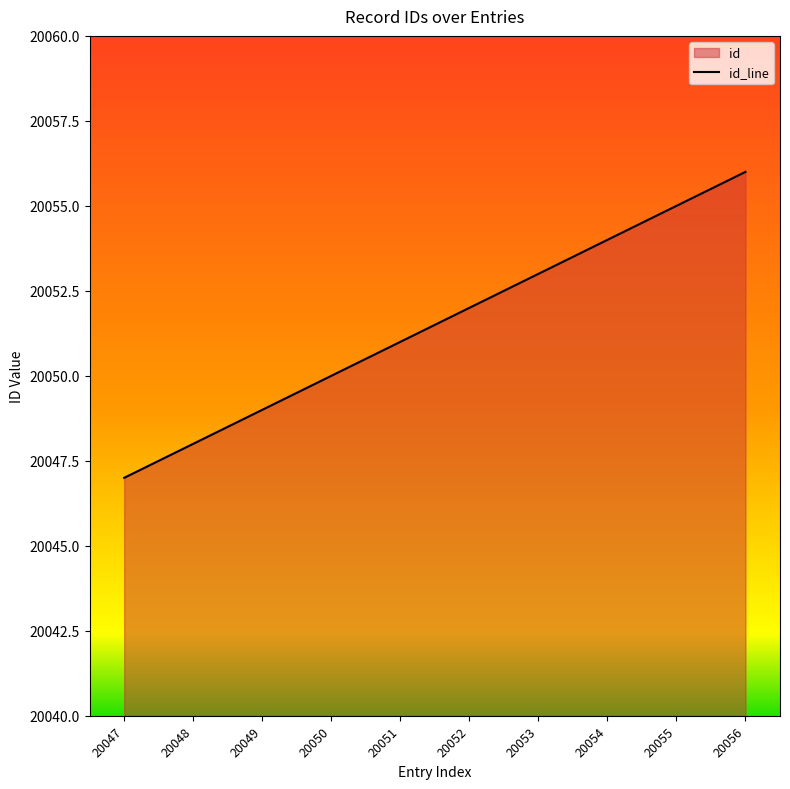

Where is the data nearest to the value 20051?

20051